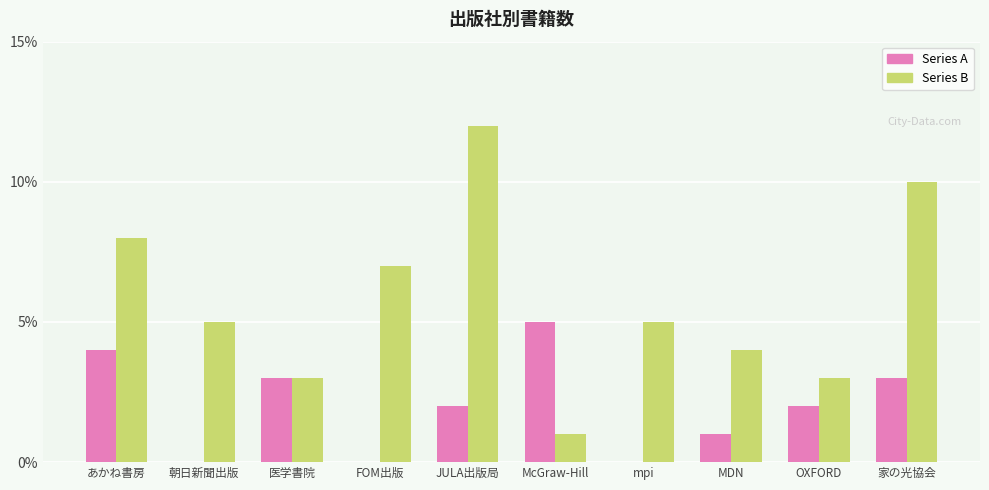

Is it true that Series A equals 5 at McGraw-Hill?

True